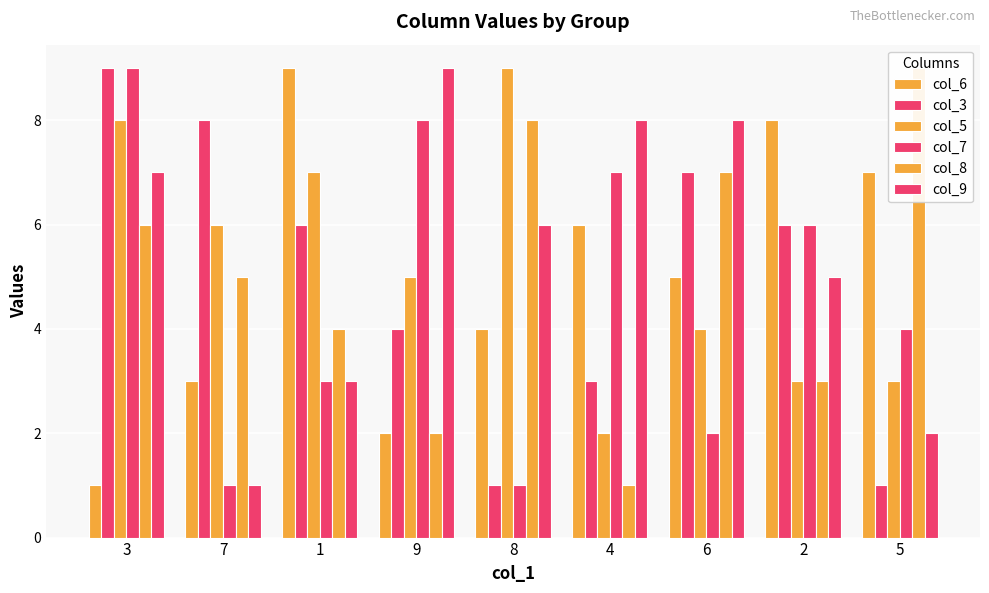

What is the minimum value for col_6?

1